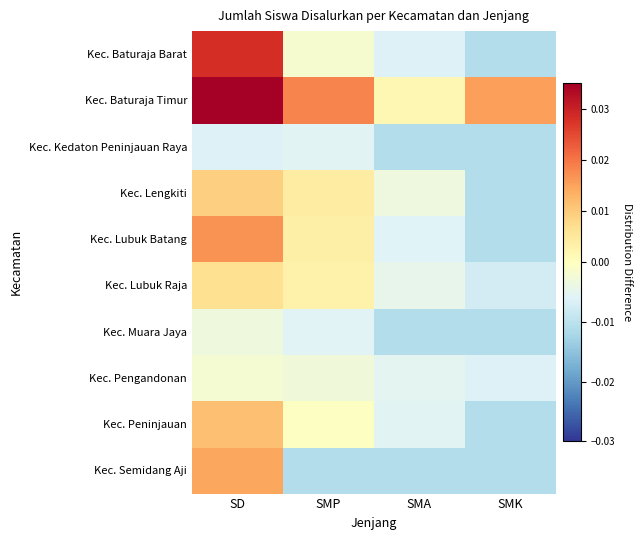

List the series in order of their peak value, highest first.

Kec. Baturaja Timur, Kec. Baturaja Barat, Kec. Lubuk Batang, Kec. Semidang Aji, Kec. Peninjauan, Kec. Lengkiti, Kec. Lubuk Raja, Kec. Pengandonan, Kec. Muara Jaya, Kec. Kedaton Peninjauan Raya